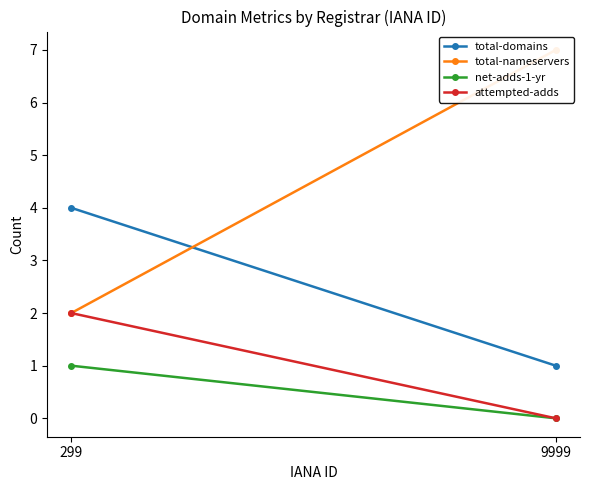

Reading right to left, extract all data points from this chart.

total-domains: 1	4
total-nameservers: 7	2
net-adds-1-yr: 0	1
attempted-adds: 0	2